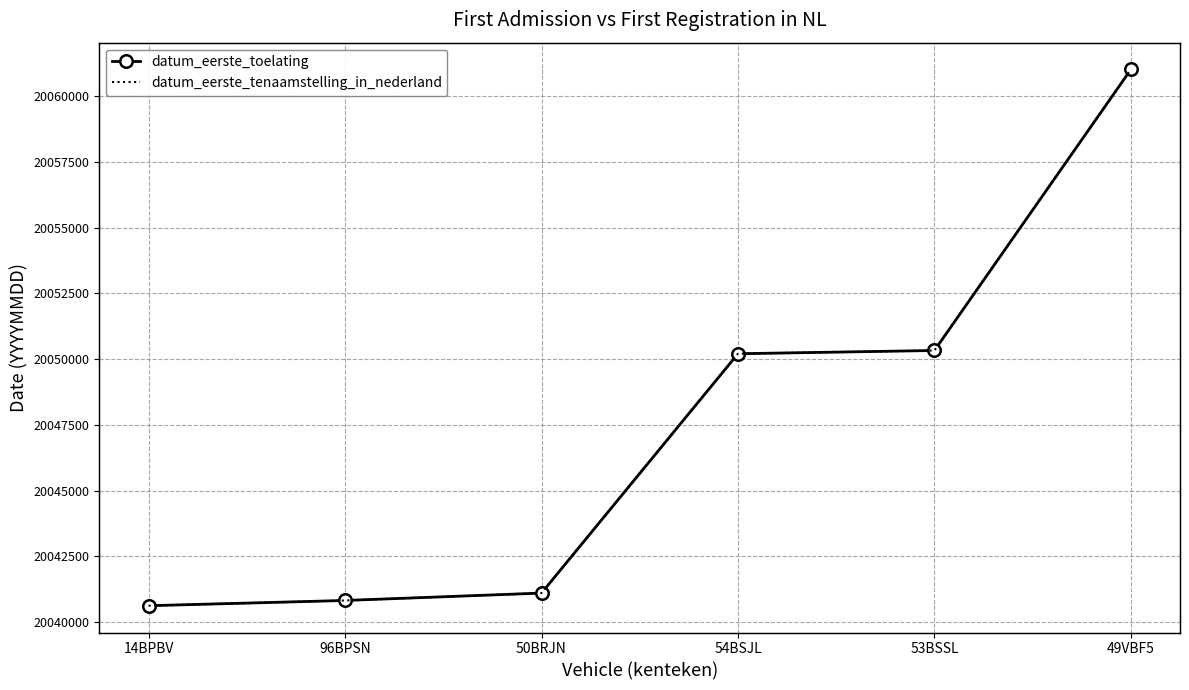

At which label does datum_eerste_toelating first exceed 20050207?

53BSSL